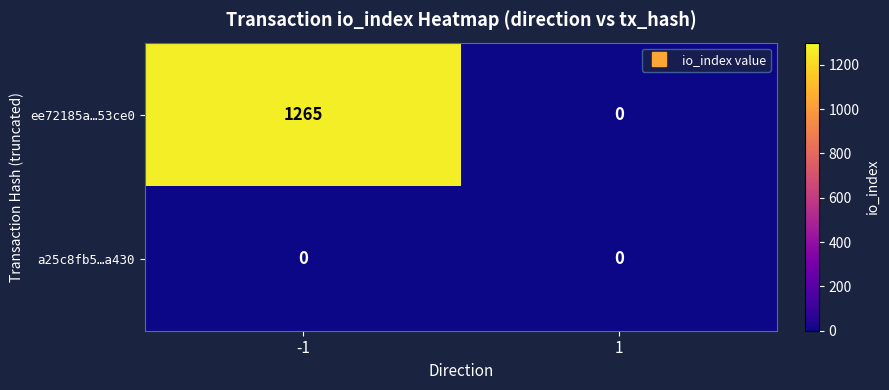

What is the total value across all series at -1?

1265